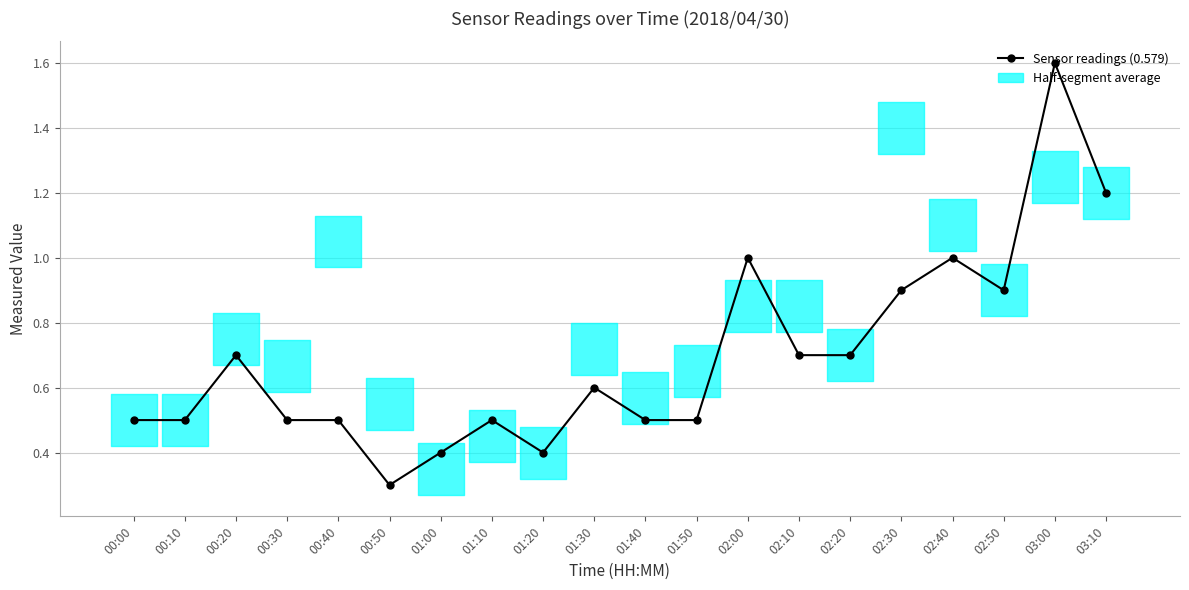

Which has a higher value, 01:10 or 01:30?

01:30